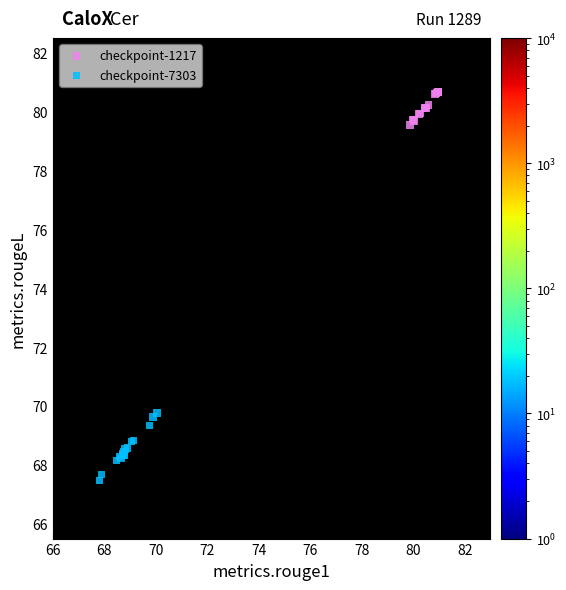

Which series reaches the maximum Y coordinate?

checkpoint-1217